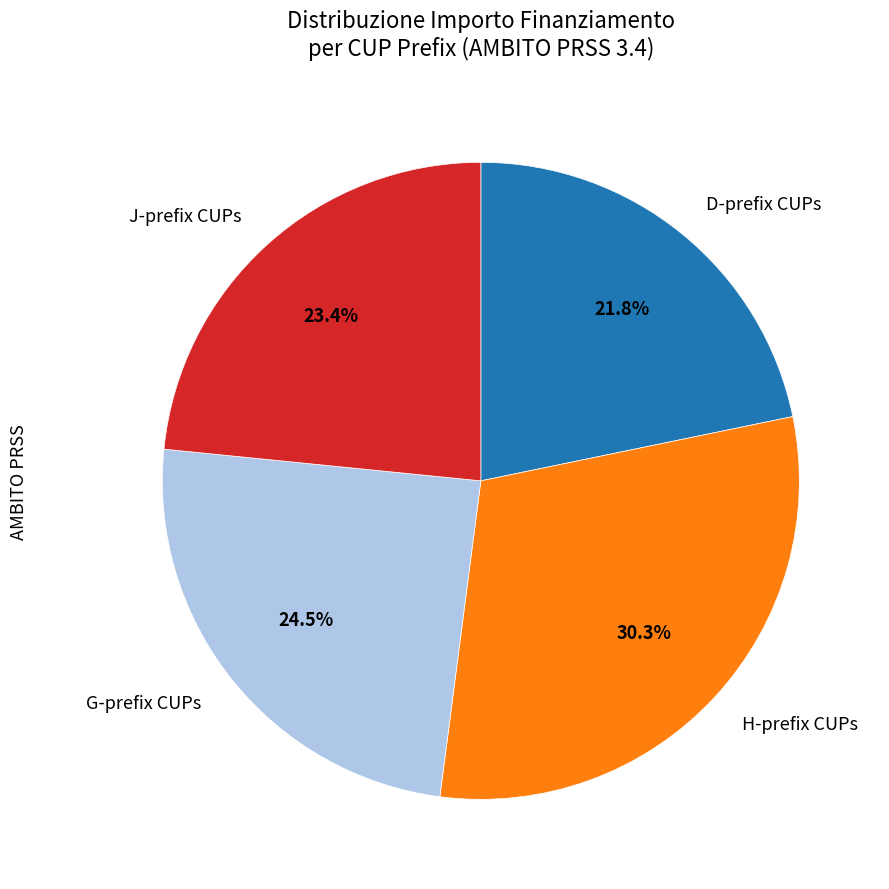

Does G-prefix CUPs represent more than half of the total?

No